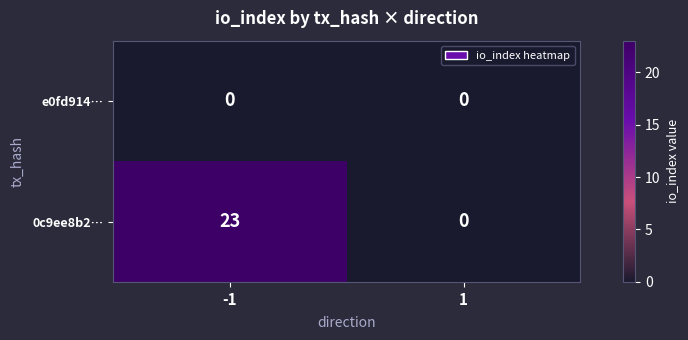

At which category does the chart reach its peak across all series?

-1